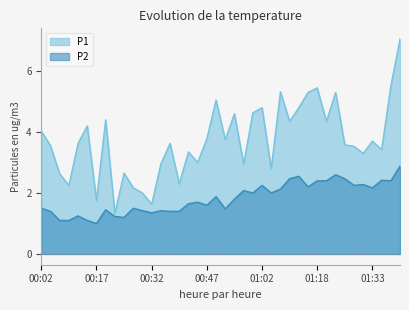

What is the average value of the P1 series?

3.7